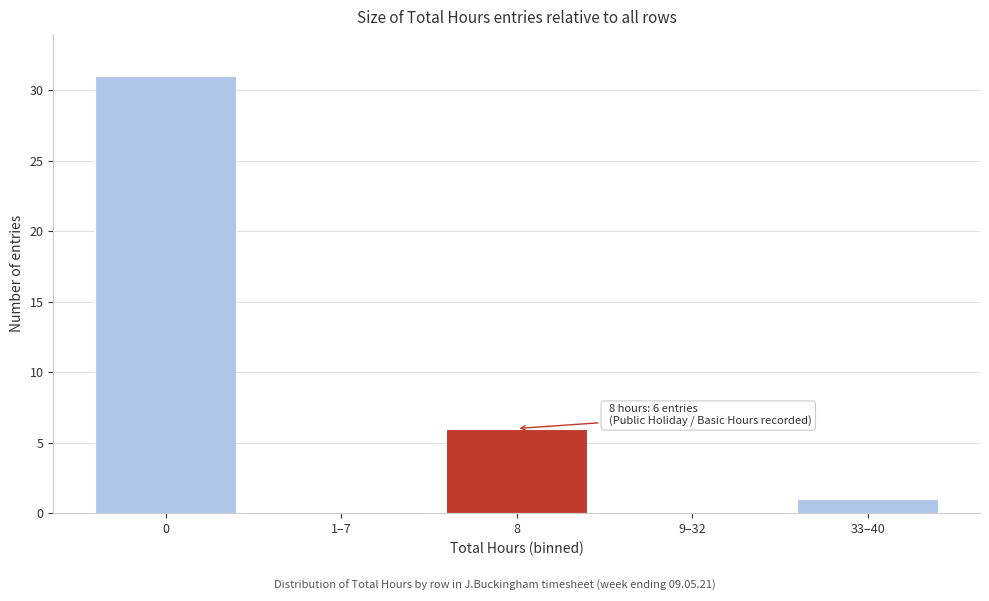

Reading left to right, what are all the values shown in this chart?

0=31	1–7=0	8=6	9–32=0	33–40=1